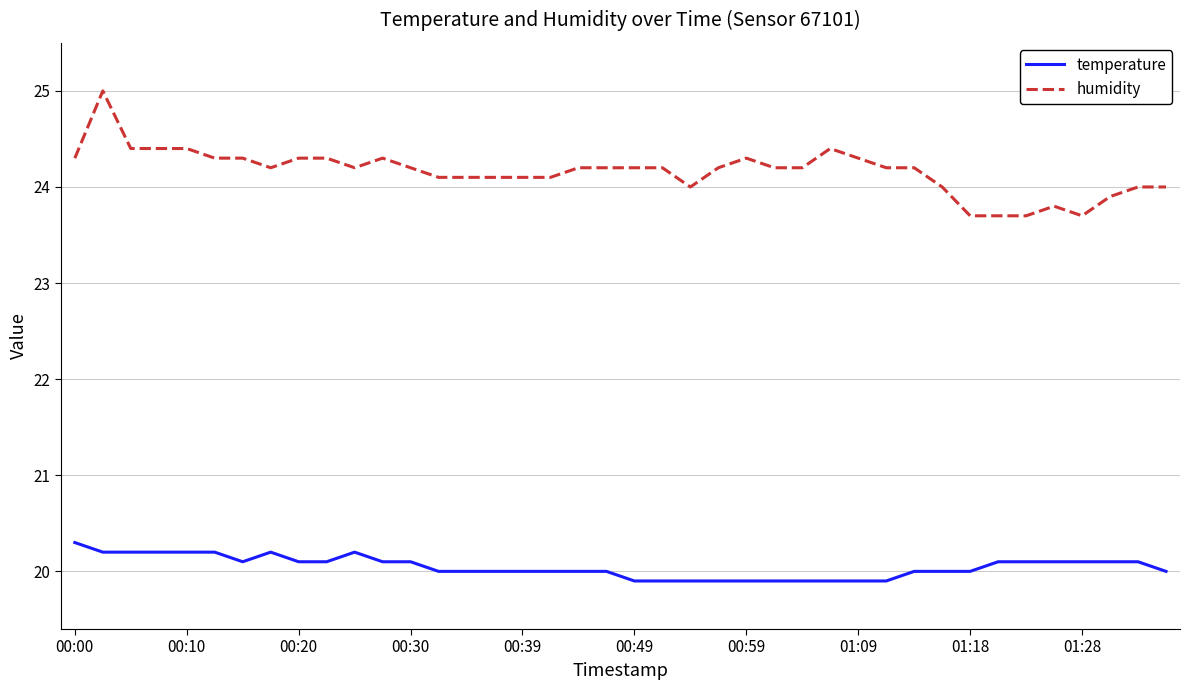

How many temperature values are between 20 and 21?

30